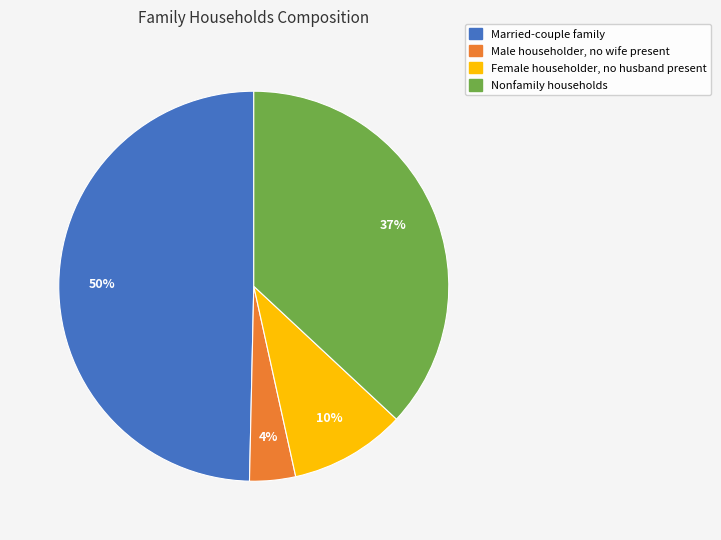

What percentage is the Male householder, no wife present slice, to the nearest percent?

4%